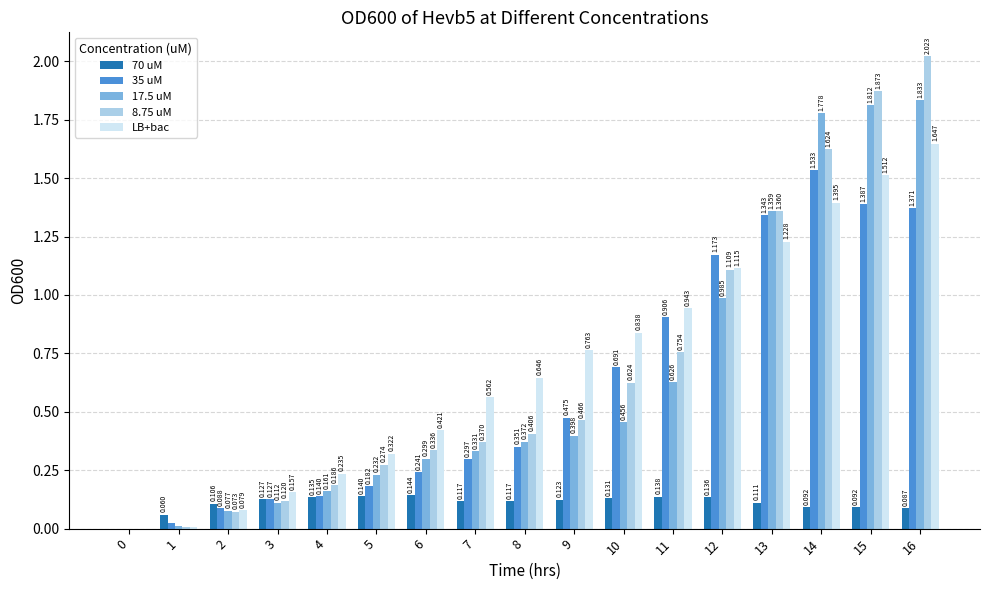

Which series changed the most between 9 and 14?

17.5 uM